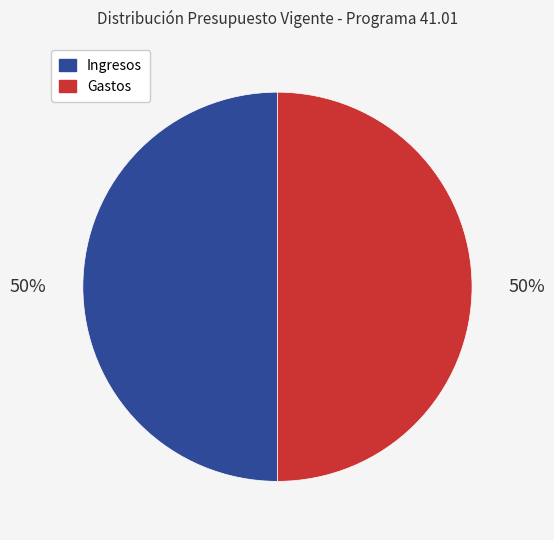

To the nearest percent, what is the average slice percentage?

50%